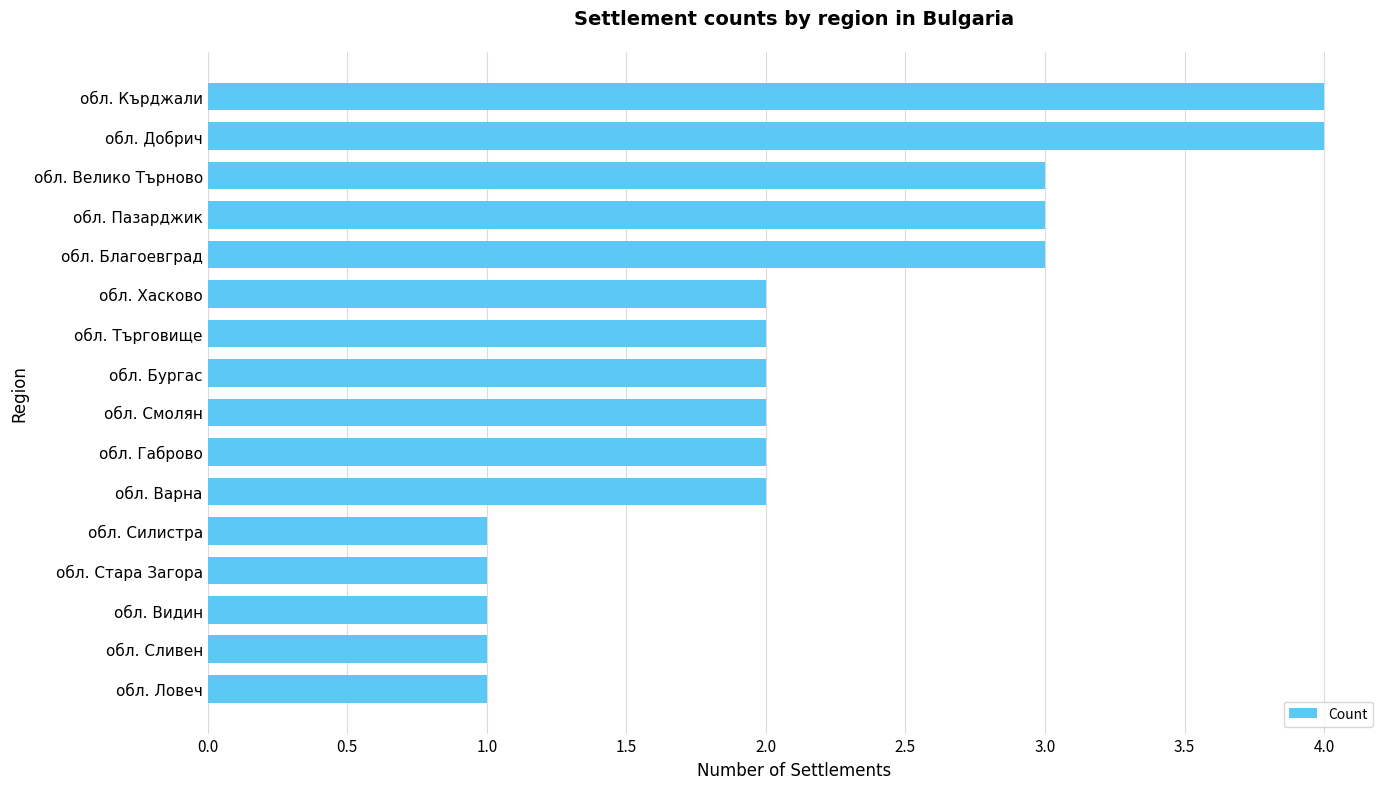

Read the value at обл. Добрич.

4